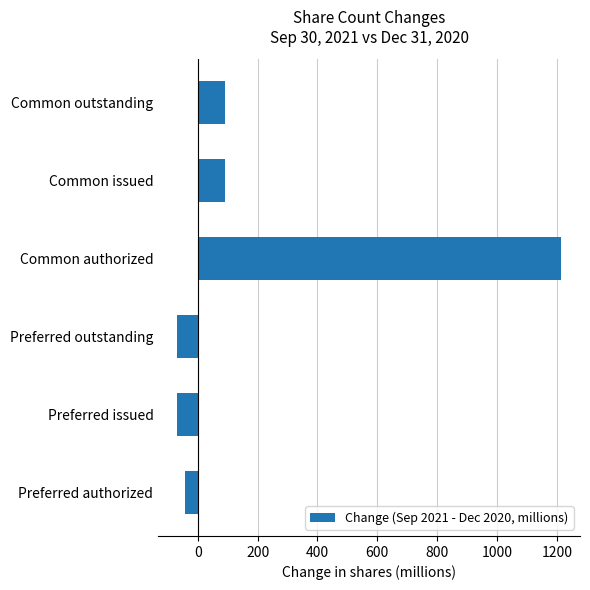

Does the chart contain stacked bars?

No